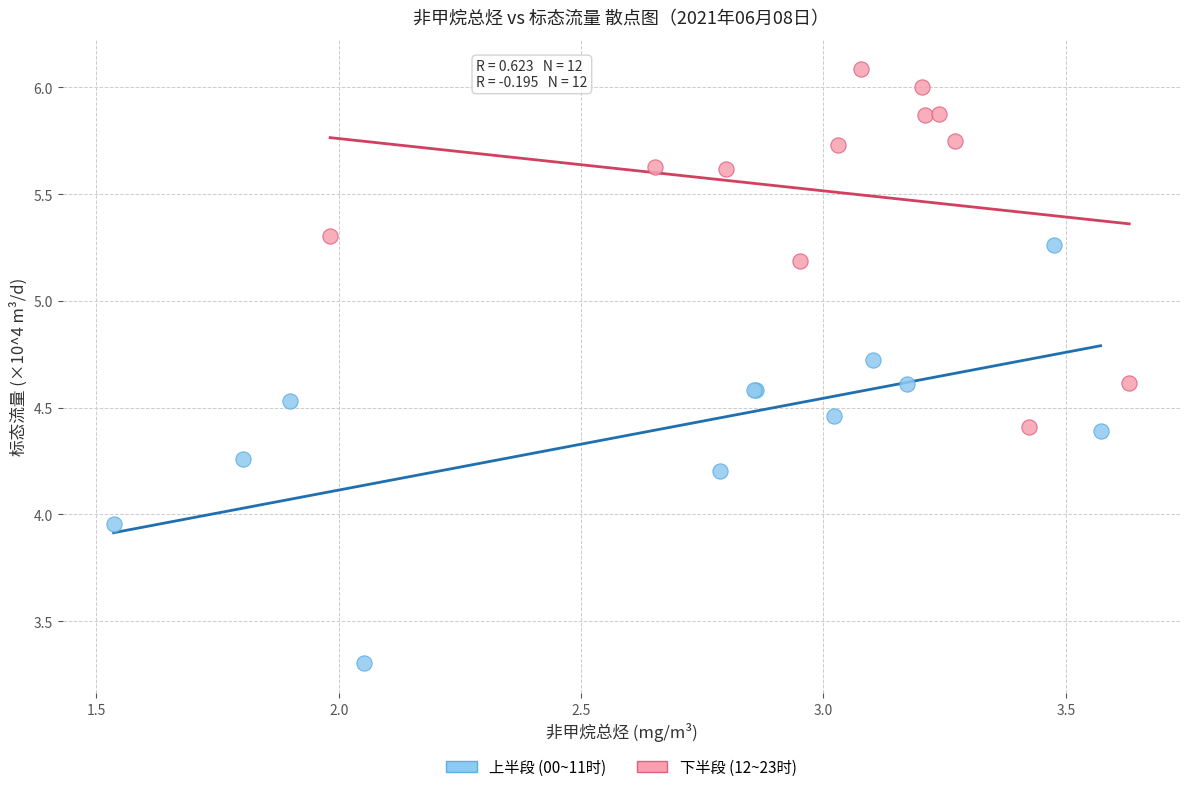

Which series reaches the minimum Y coordinate?

上半段 (00~11时)